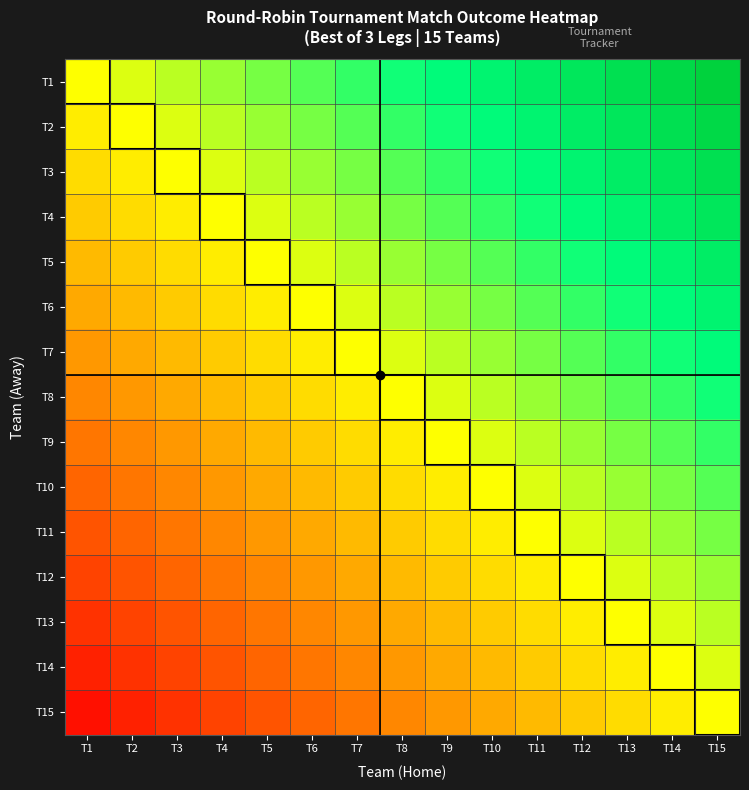

How many categories are shown in the chart?

15